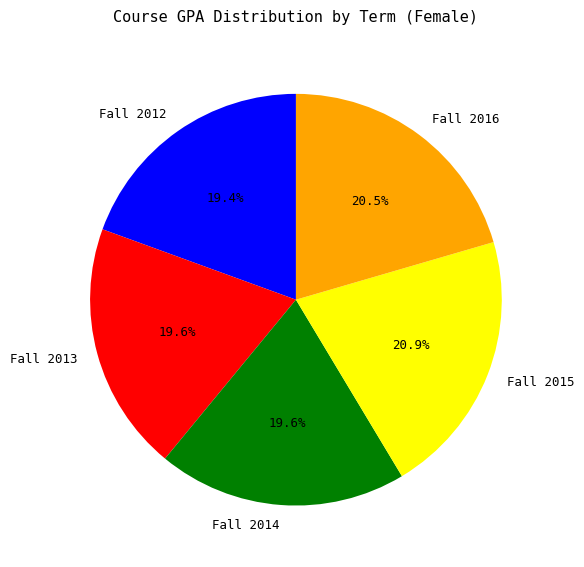

The Fall 2015 slice represents 10% of the pie. True or false?

False